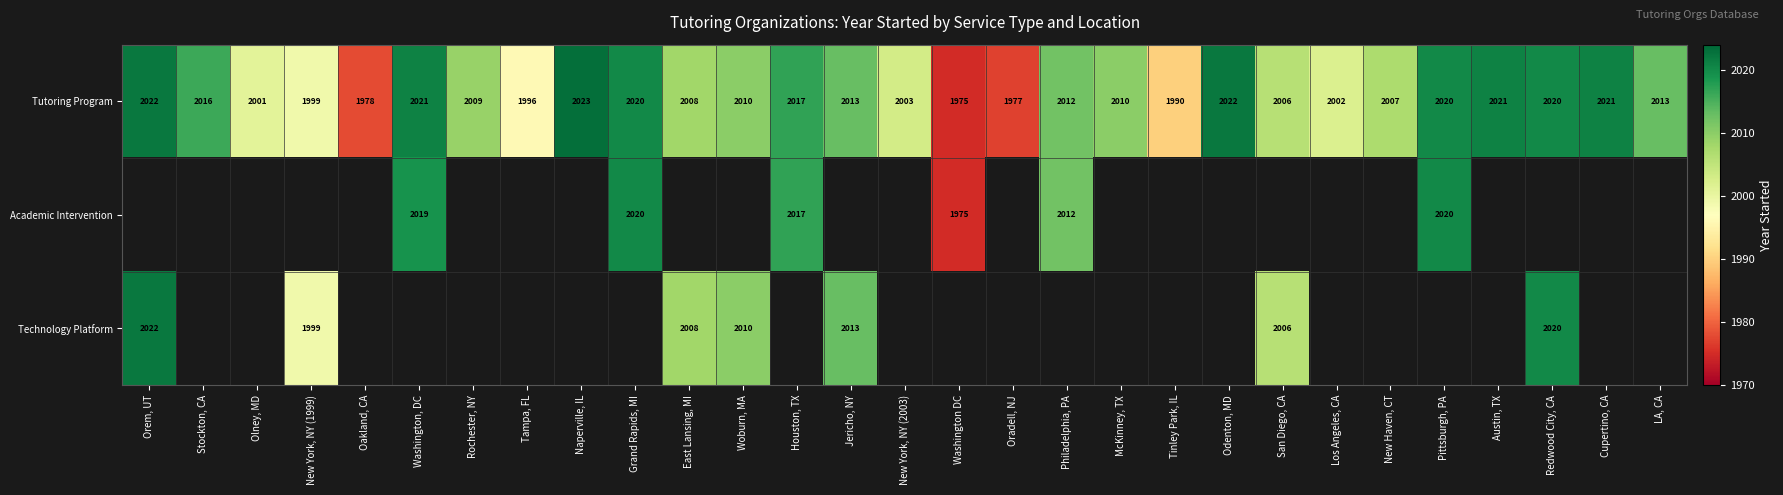

The Technology Platform series shows 3619 at Orem, UT. True or false?

False